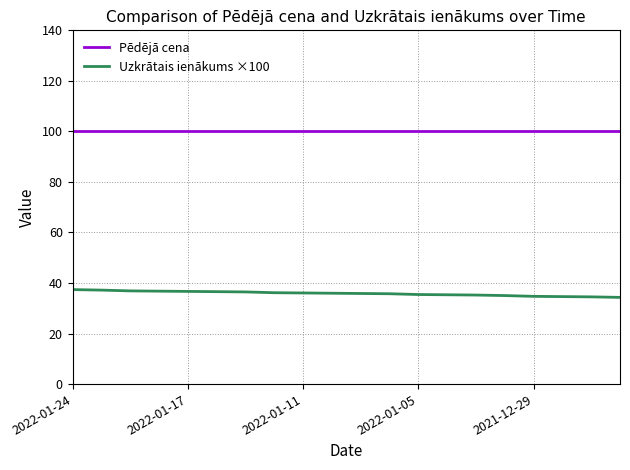

What is the lowest value of the Uzkrātais ienākums ×100 series?

34.3